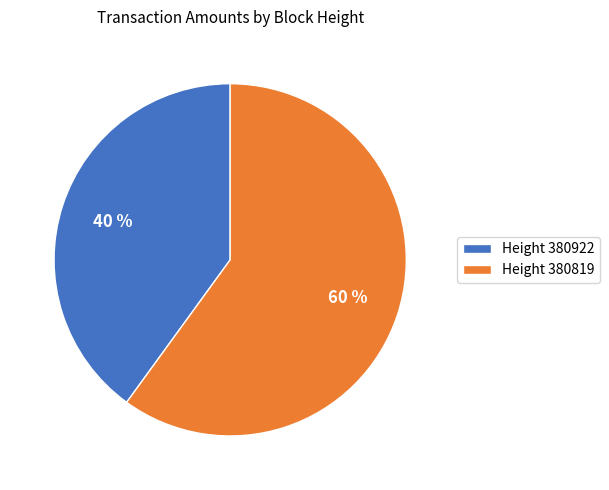

Is it true that Height 380922 is 27% of the pie?

False